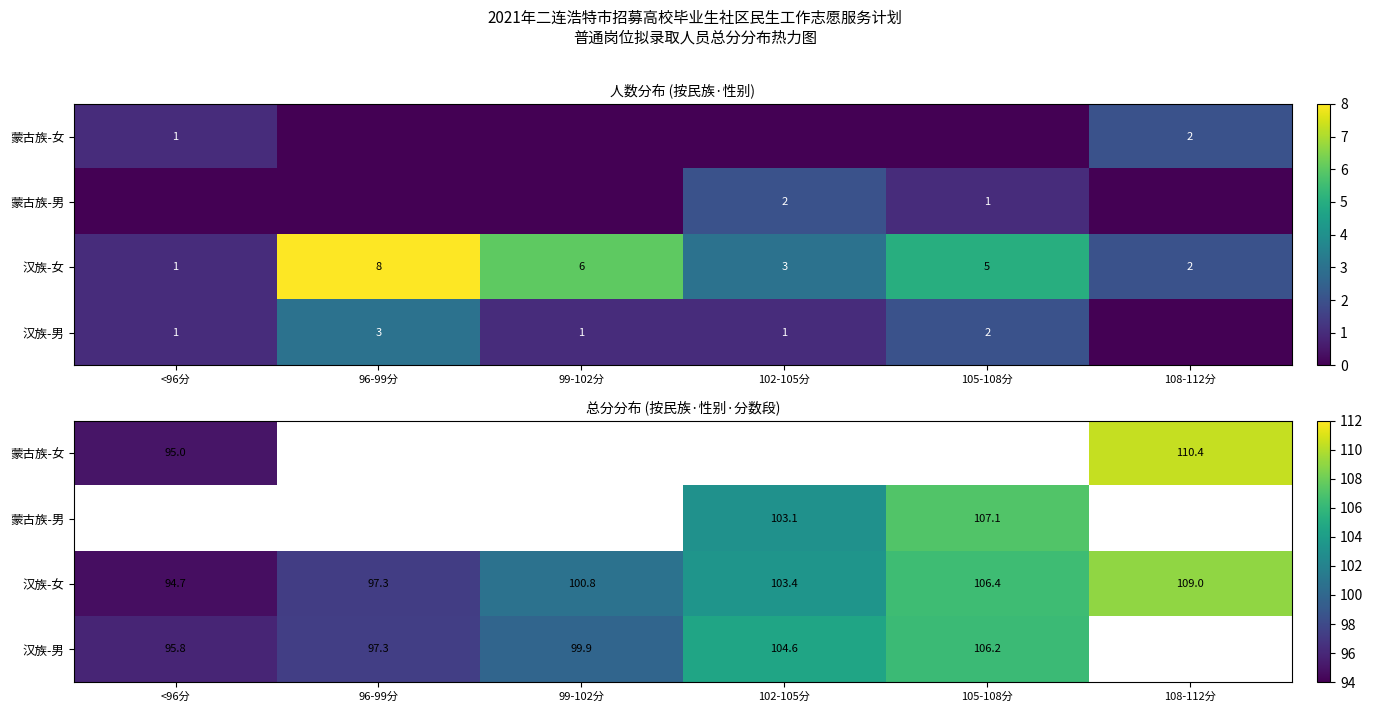

What is the lowest value of the 蒙古族-女 series?

95.0